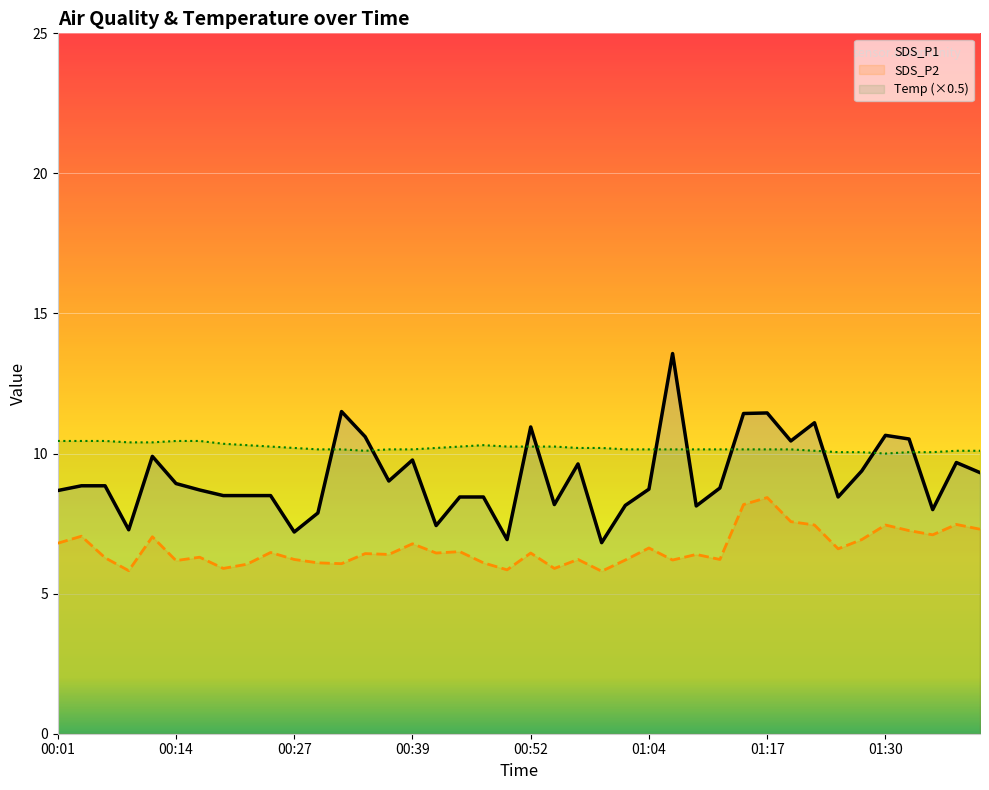

Rank the series by their maximum value, from highest to lowest.

SDS_P1, Temp (×0.5), SDS_P2